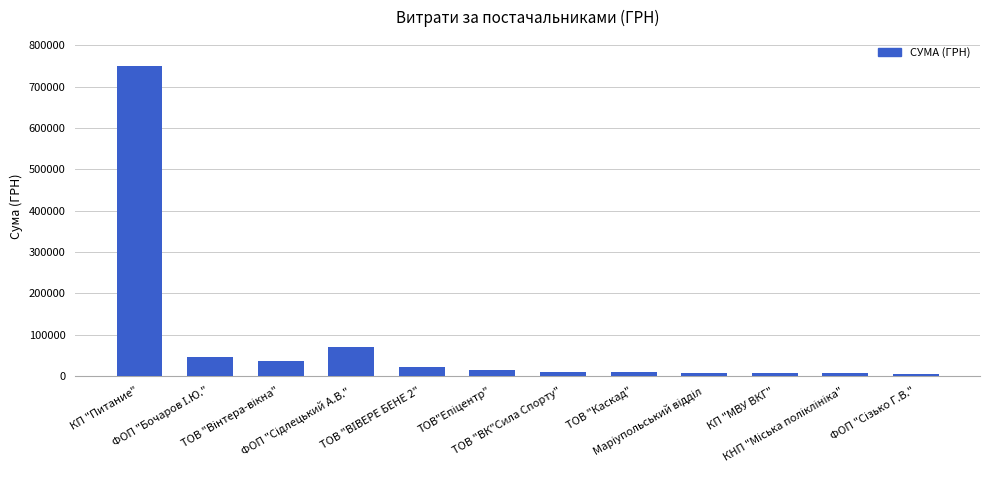

What is the greatest value displayed?

750103.4